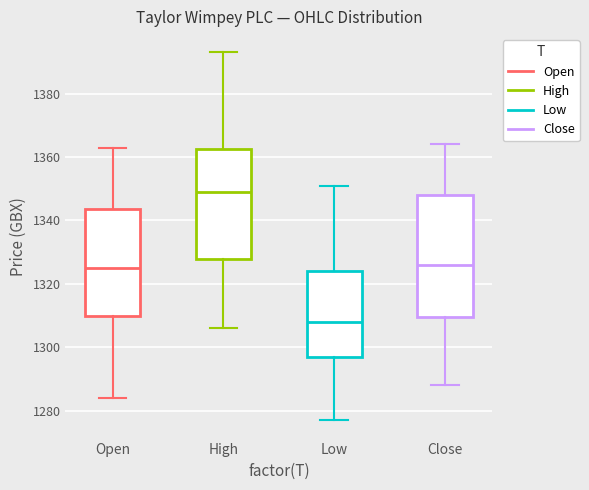

Reading left to right, transcribe this box plot: for each box, give where its median line is, the range the box spans, and where its two whiskers end, as read against the y-axis. The values are not printed on the chart, so give them approximately, as read against the axis.

Open: median 1326, box 1310 to 1344, whiskers 1284 to 1364
High: median 1350, box 1328 to 1362, whiskers 1306 to 1394
Low: median 1308, box 1298 to 1324, whiskers 1278 to 1352
Close: median 1326, box 1310 to 1348, whiskers 1288 to 1364